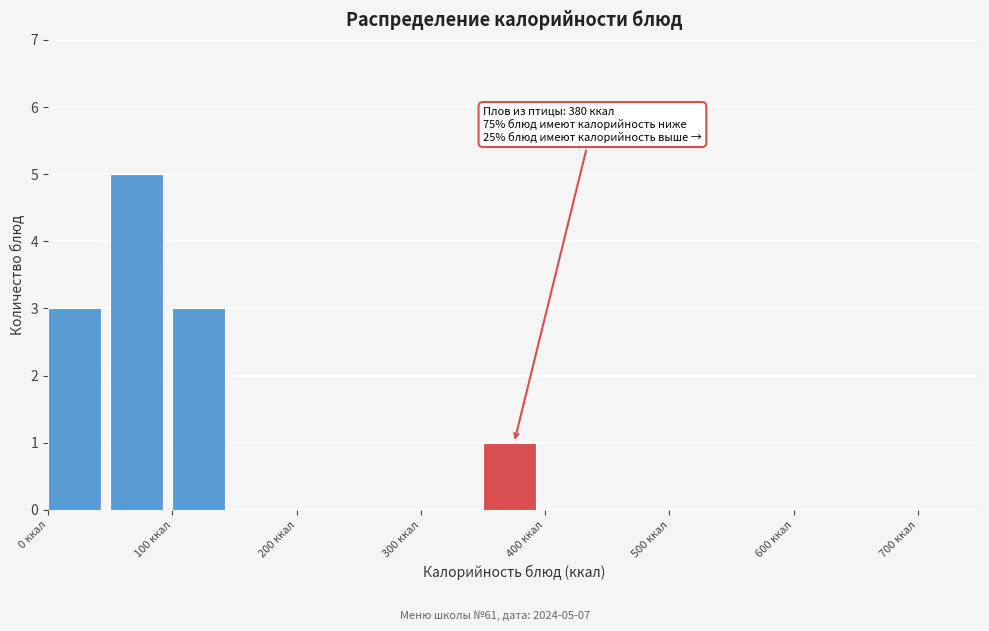

Over which range of the x-axis is the bar tallest?

50 to 100